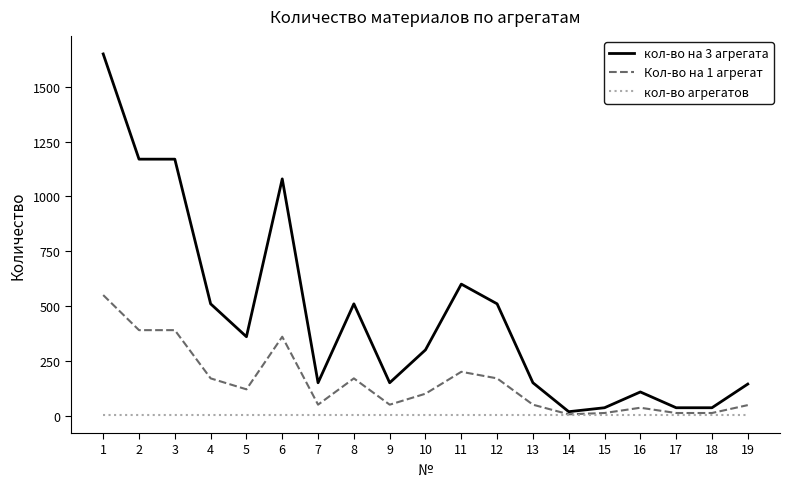

What is the difference between the highest and lowest values at 9?

147